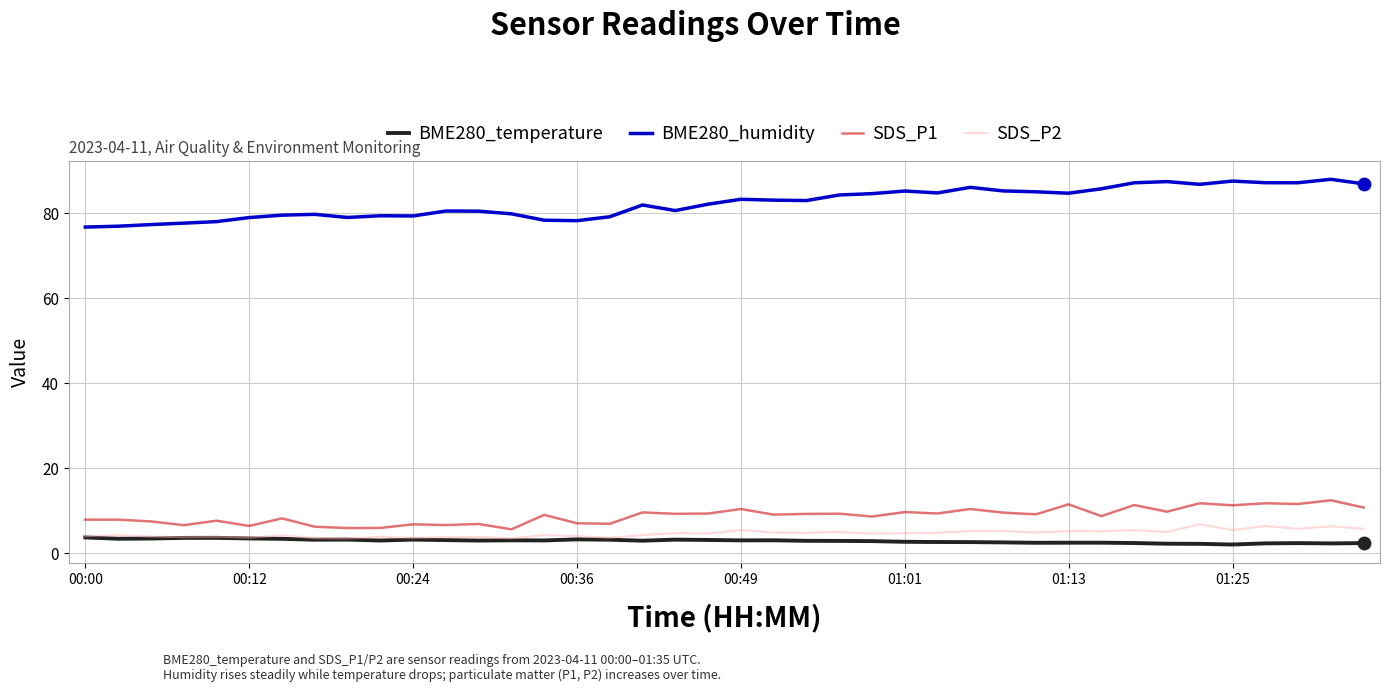

Which series has the largest total across all categories?

BME280_humidity